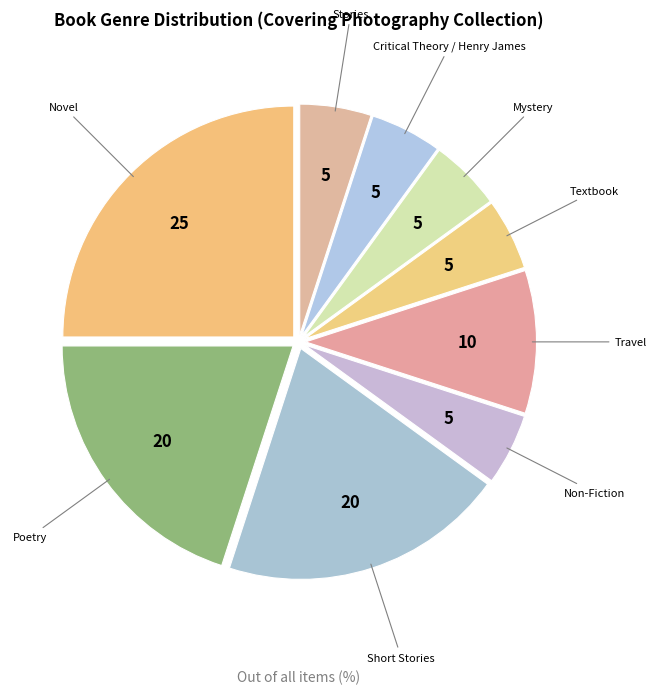

Is Non-Fiction the majority of the pie?

No